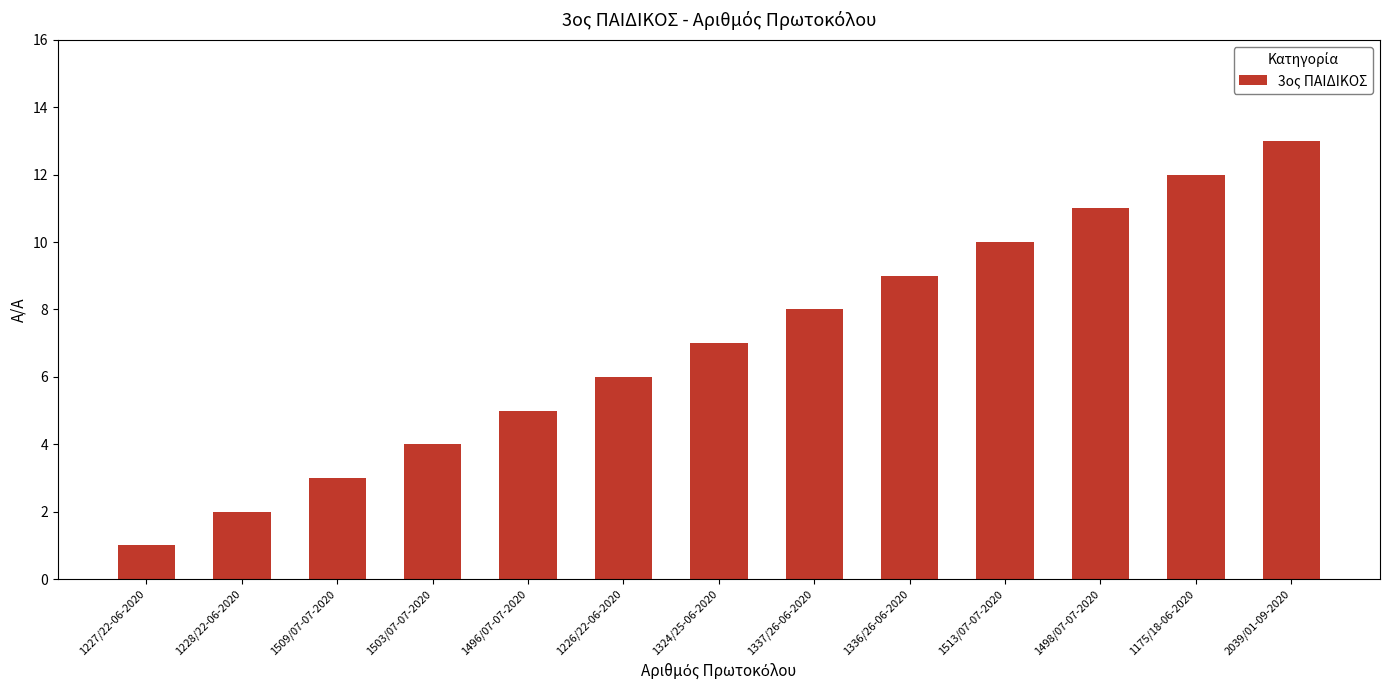

What is the label of the 6th bar from the left?

1226/22-06-2020